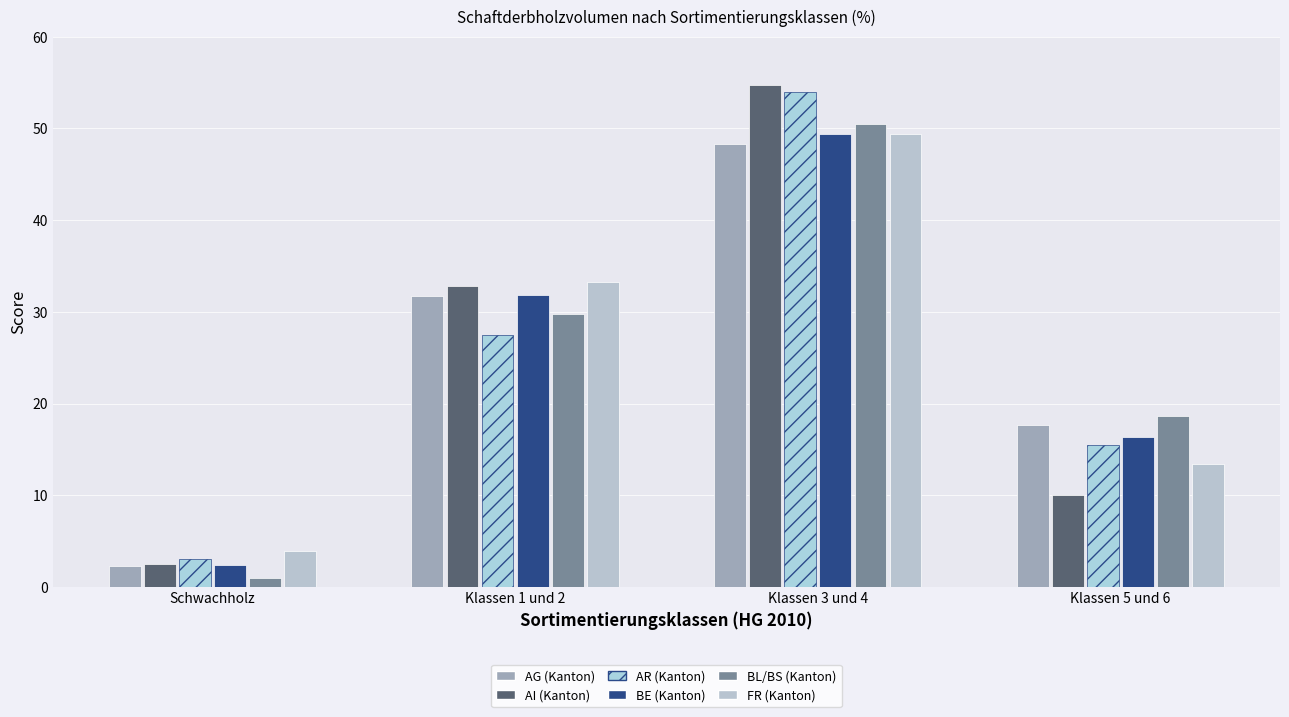

What is the smallest value displayed?

1.0